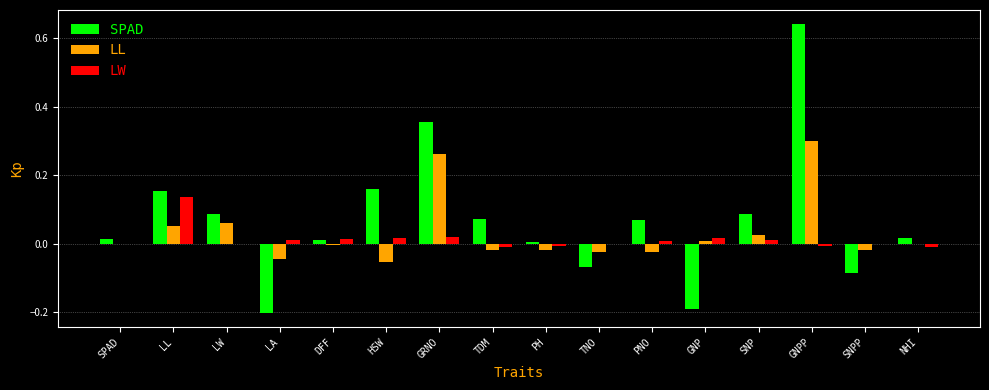

Which series has the largest total across all categories?

SPAD